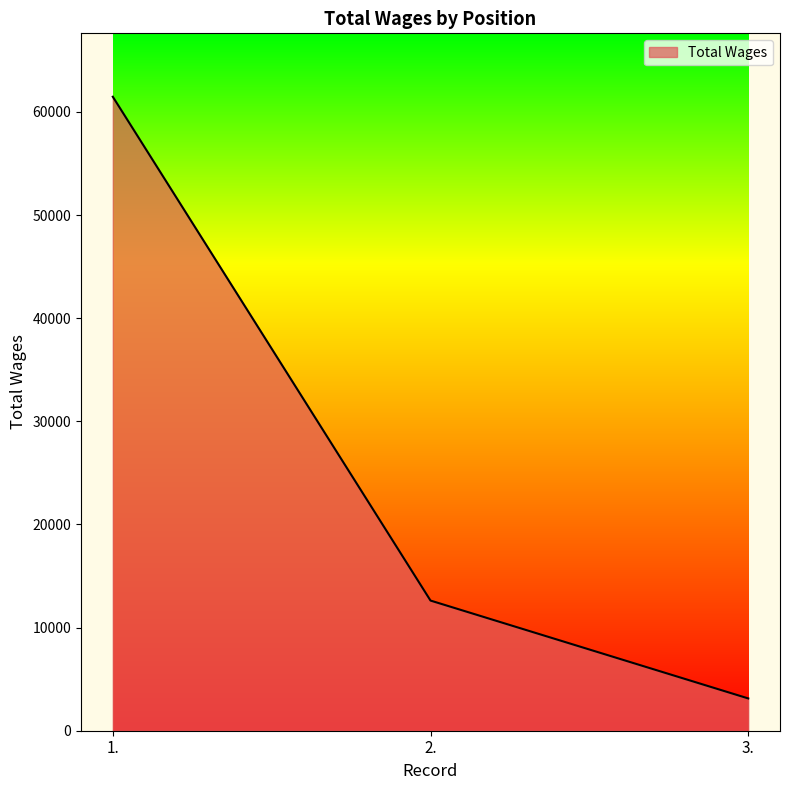

What position from the left is 3.?

3